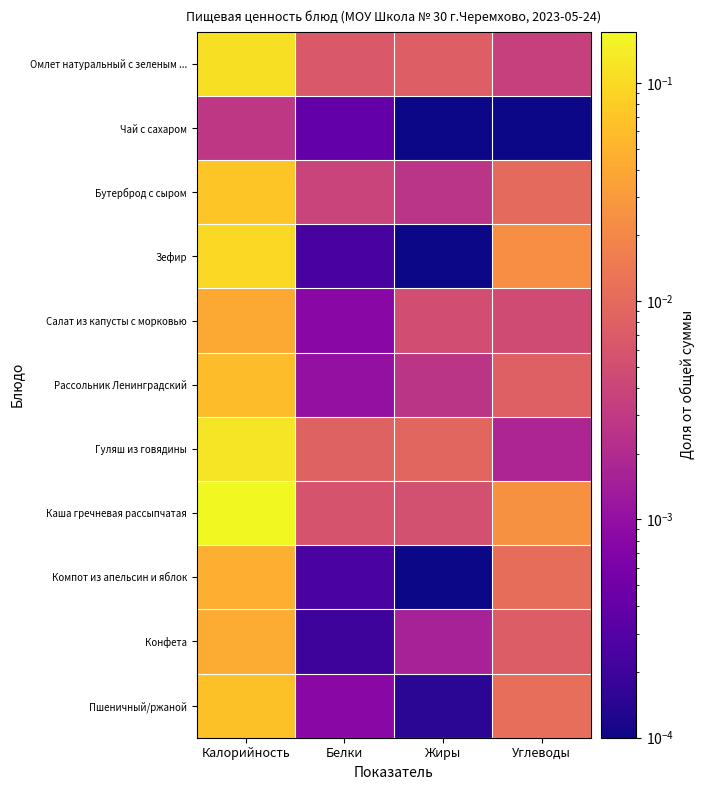

Which category has the lowest value across all series?

Жиры